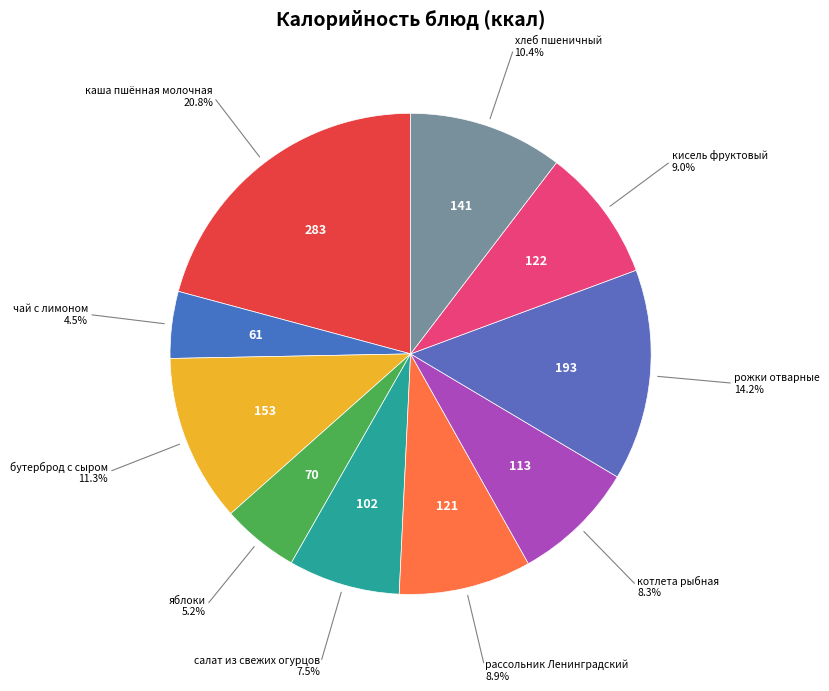

Which category has the smallest portion of the pie?

чай с лимоном